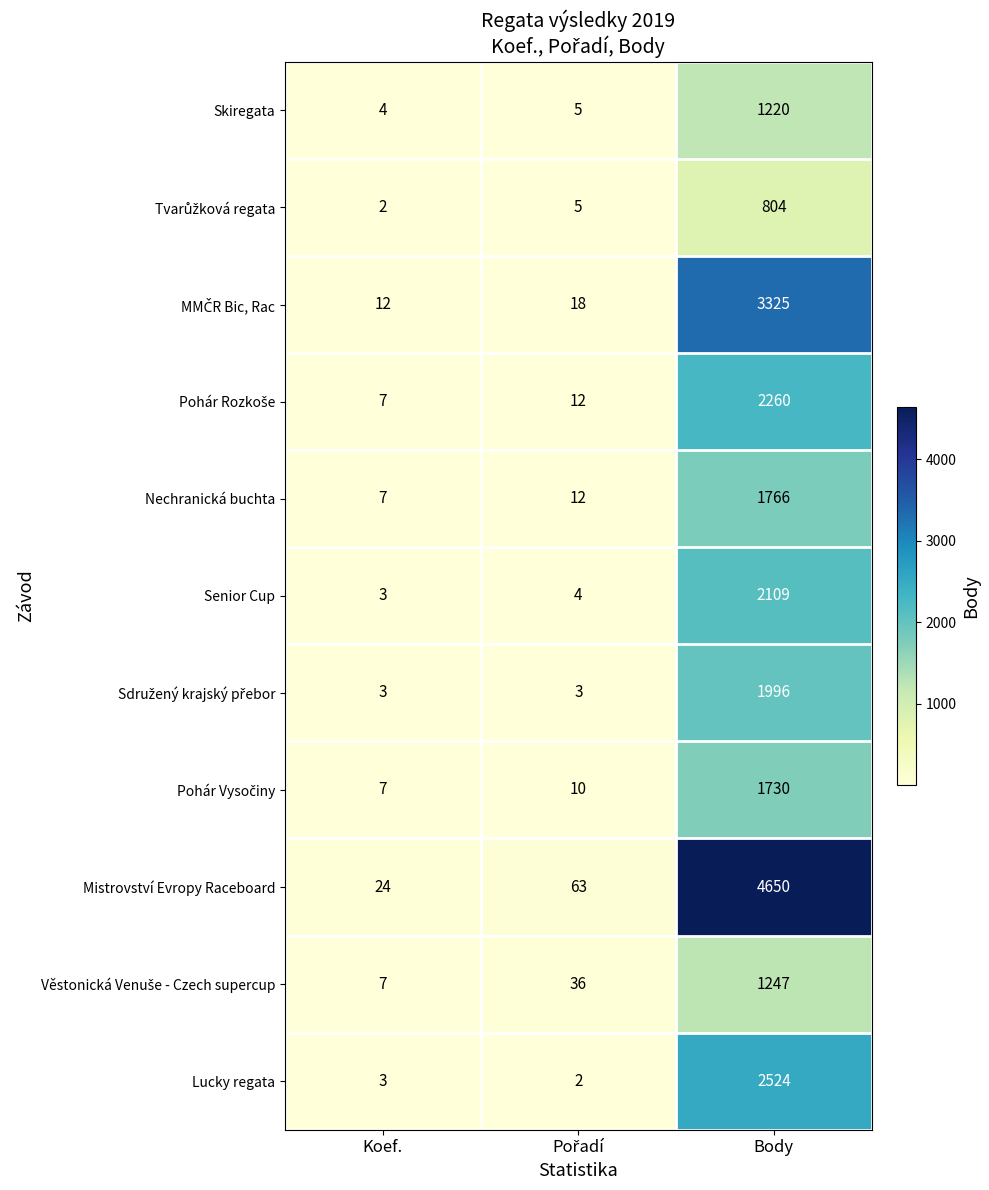

Count the number of categories in the chart.

3